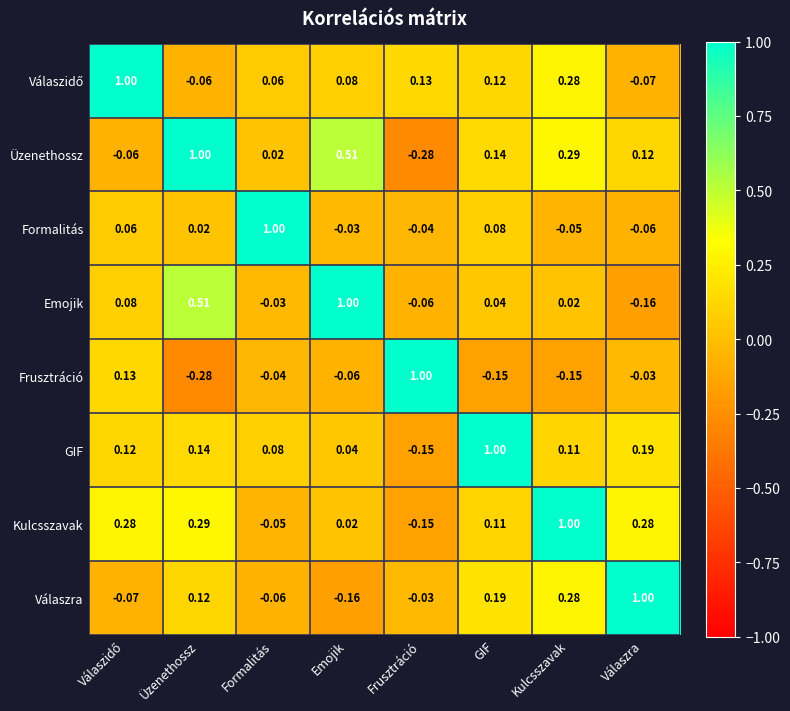

Where does the Válaszra series first go above 0?

Üzenethossz